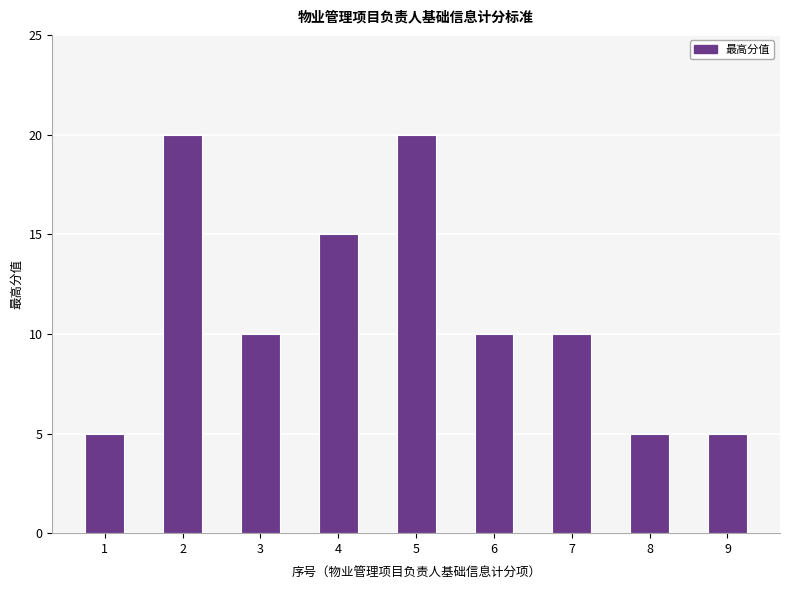

What is the value of the 5th bar from the left?

20